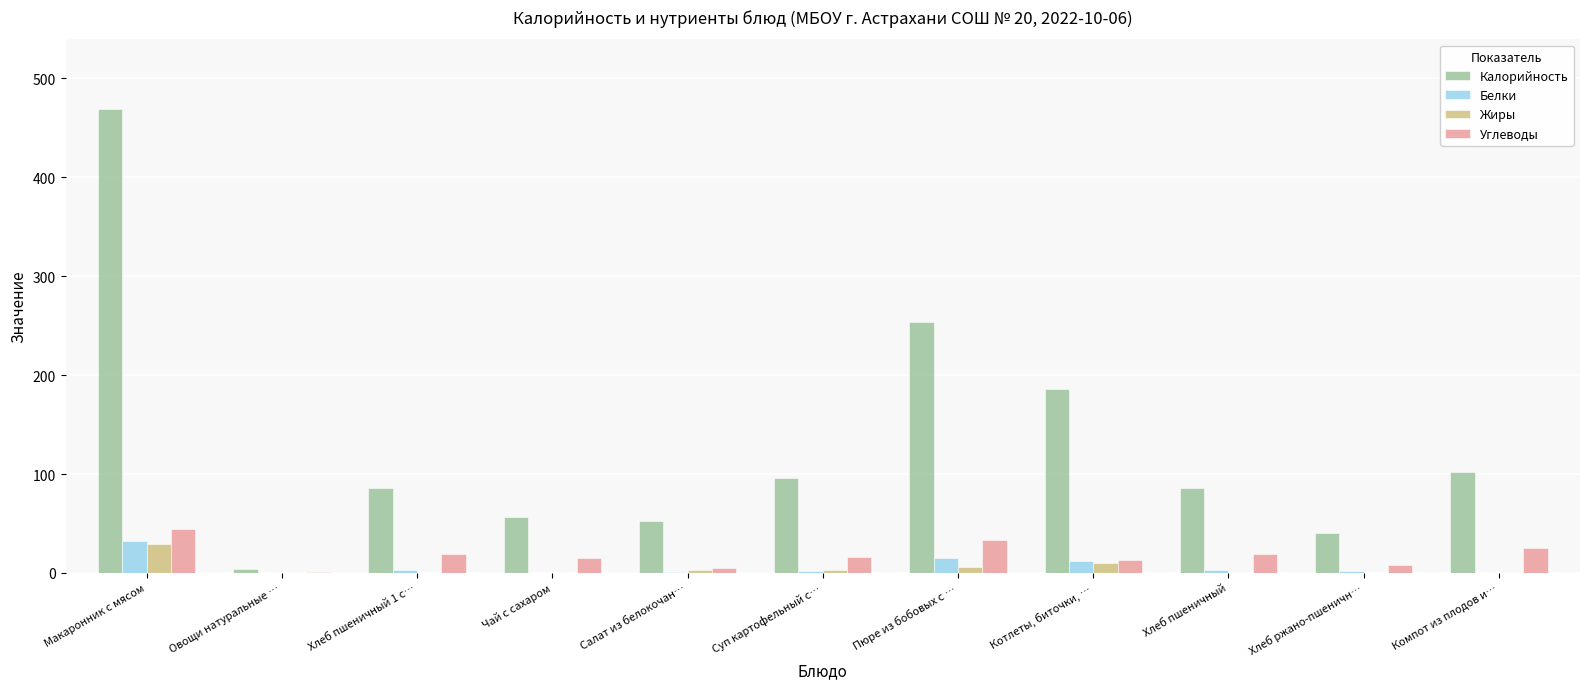

What is the maximum value shown in the chart?

469.1